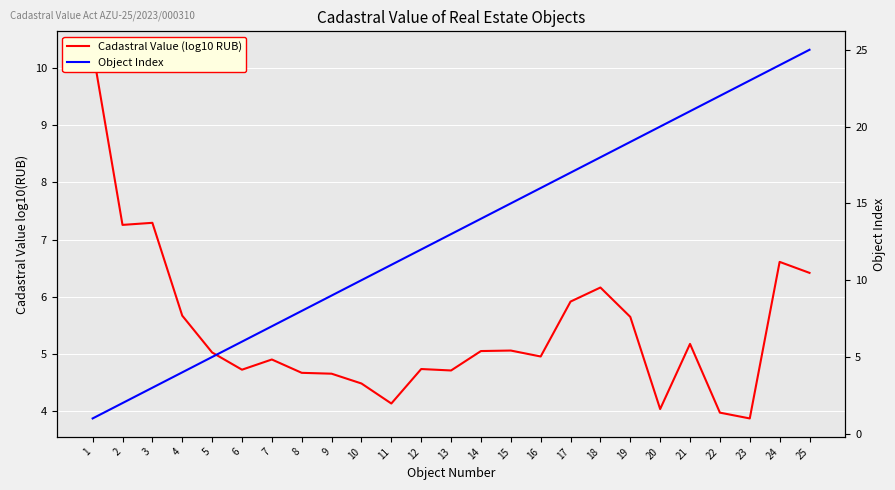

The value of Cadastral Value (log10 RUB) at 13 is 2.3. True or false?

False